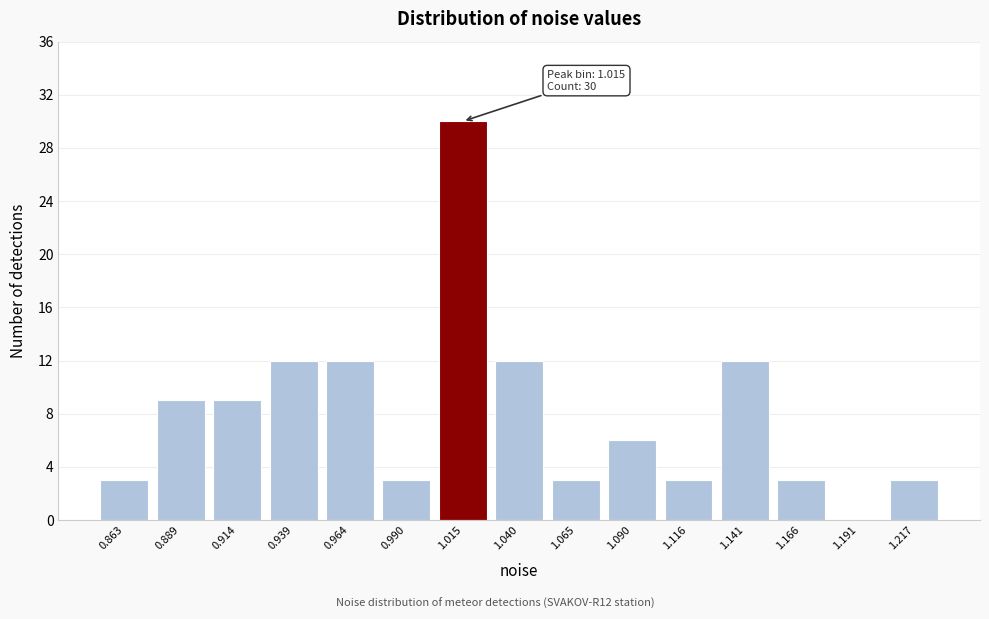

Reading right to left, extract all data points from this chart.

1.217=3	1.191=0	1.166=3	1.141=12	1.116=3	1.090=6	1.065=3	1.040=12	1.015=30	0.990=3	0.964=12	0.939=12	0.914=9	0.889=9	0.863=3